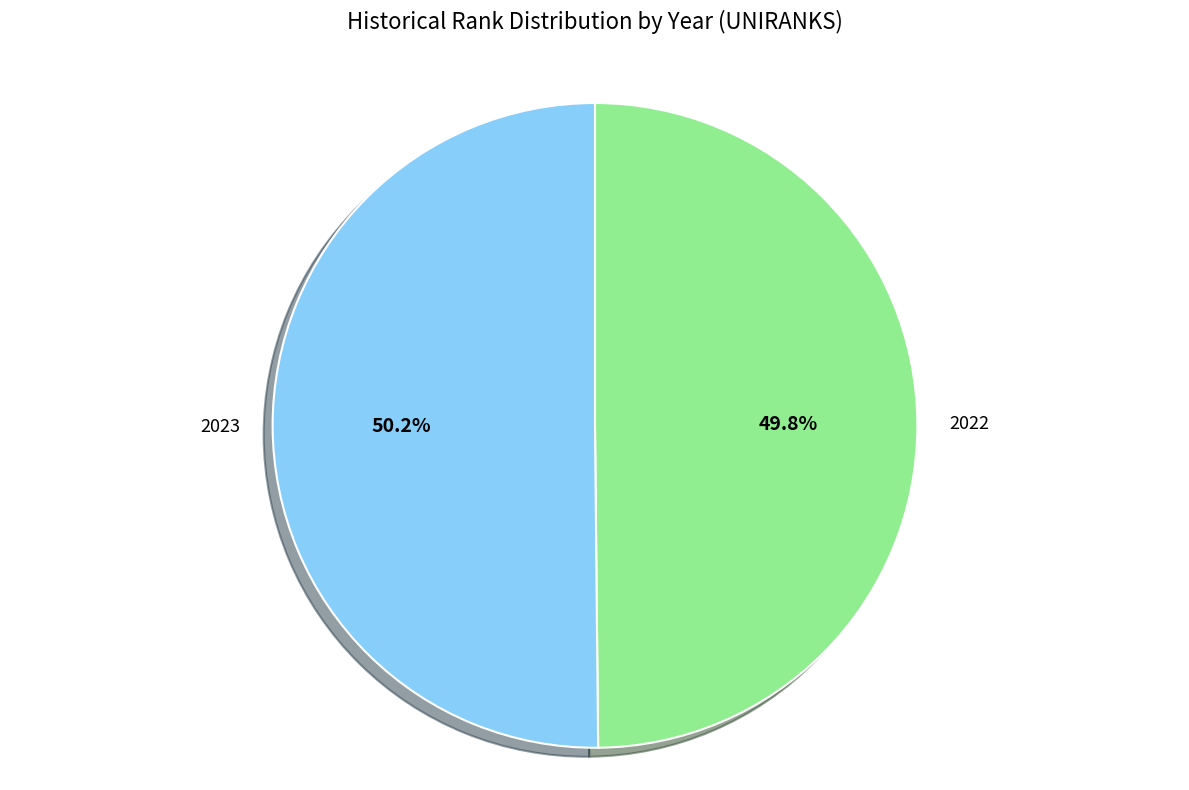

How many slices are in this pie chart?

2